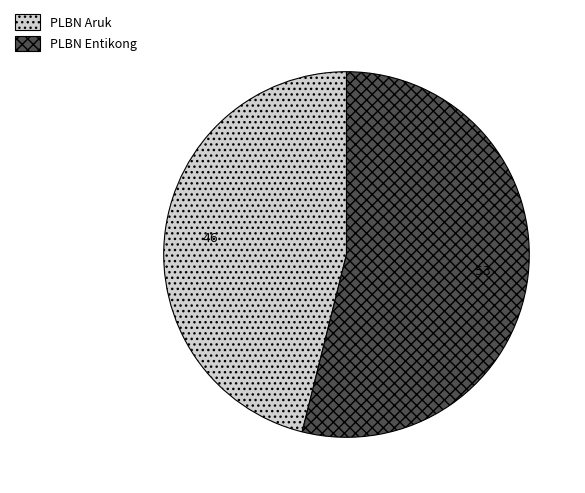

Rank the categories by value from highest to lowest.

PLBN Entikong, PLBN Aruk